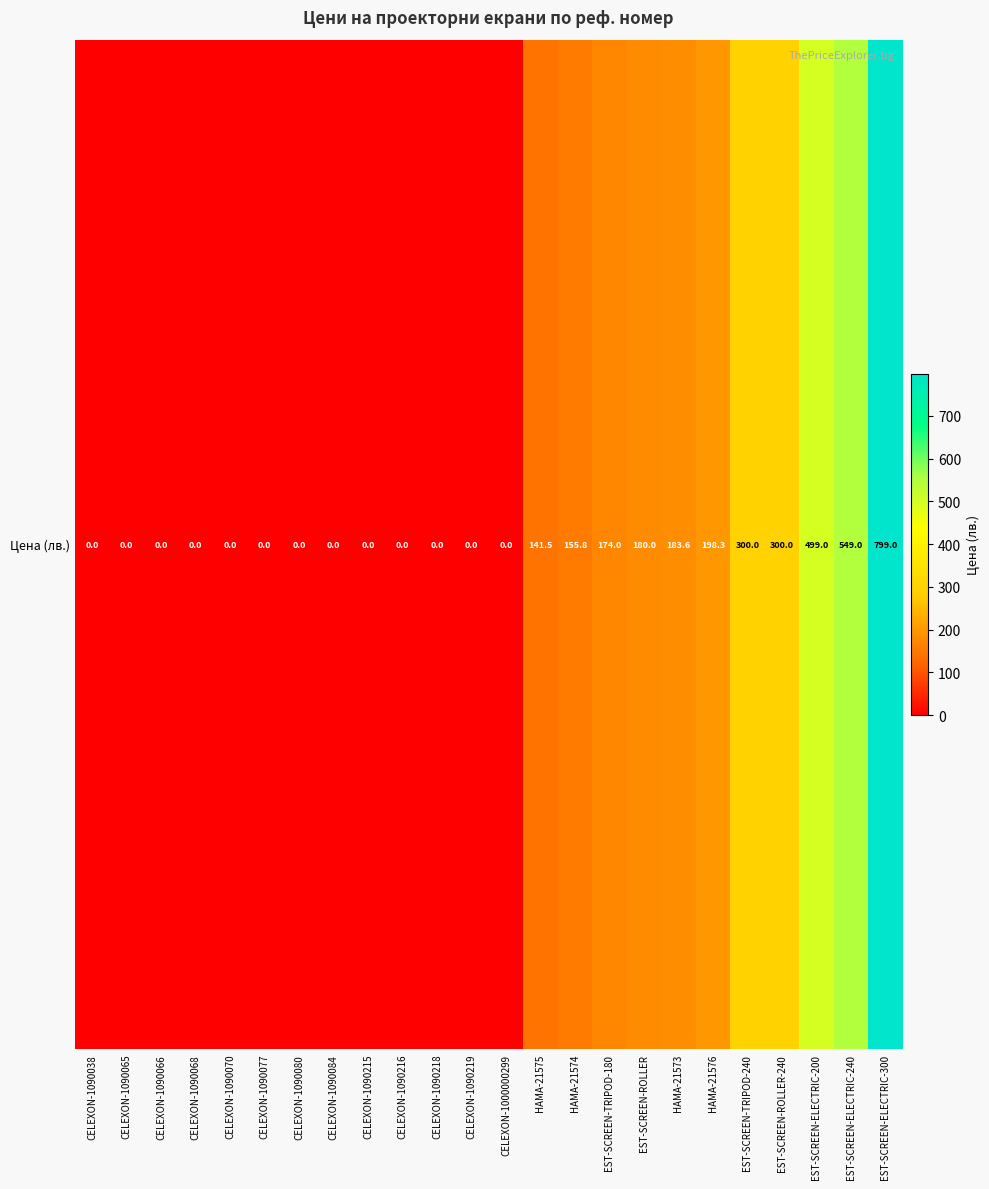

The chart shows a value of 198.3 at HAMA-21576. True or false?

True